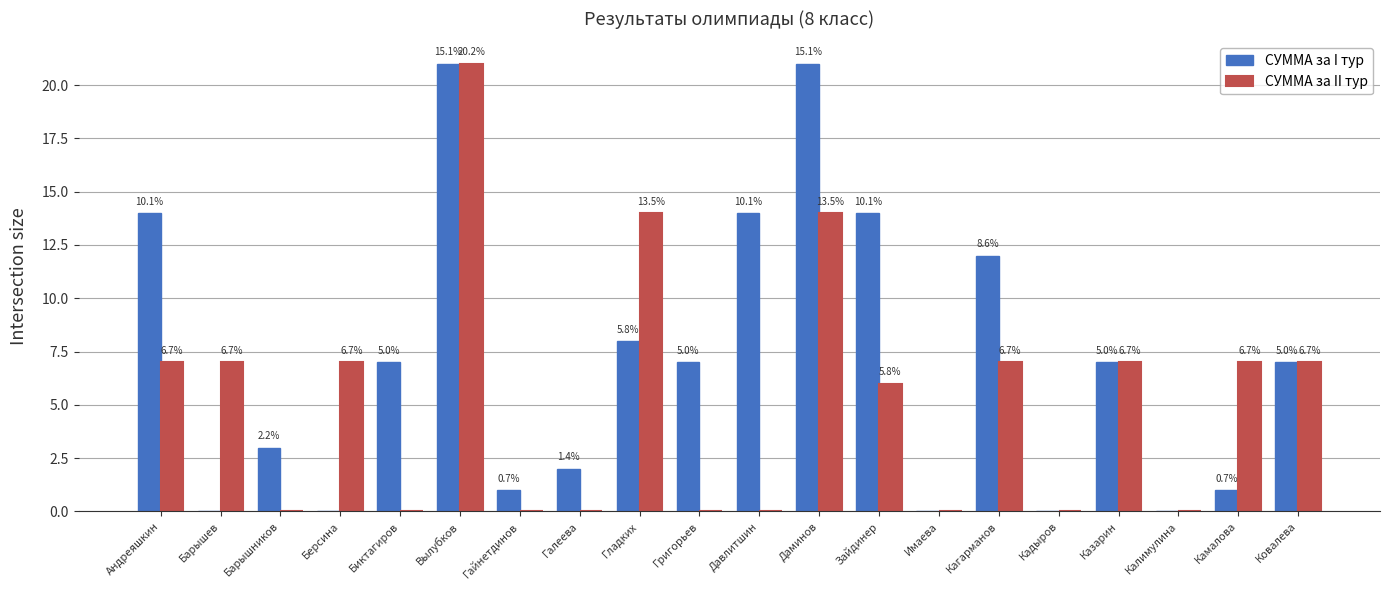

Rank the categories by СУММА за II тур value from highest to lowest.

Вылубков, Гладких, Даминов, Андреяшкин, Барышев, Берсина, Кагарманов, Казарин, Камалова, Ковалева, Зайдинер, Барышников, Биктагиров, Гайнетдинов, Галеева, Григорьев, Давлитшин, Имаева, Кадыров, Калимулина